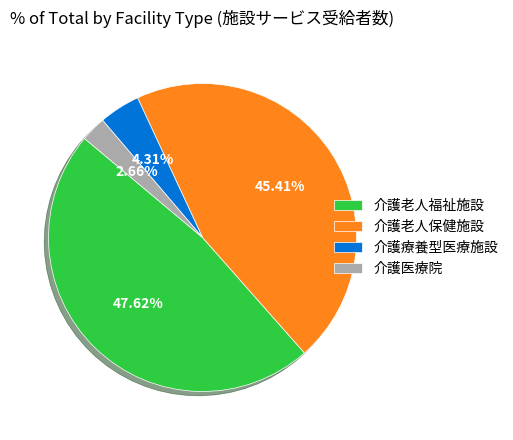

Combined, do 介護医療院 and 介護老人保健施設 account for over 50%?

No